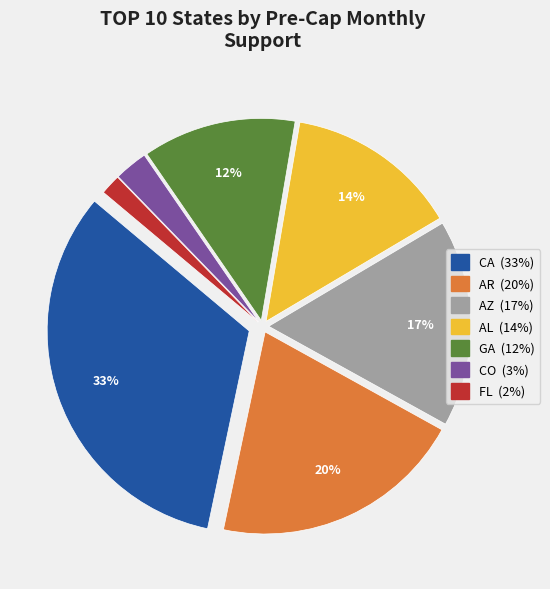

Count the number of slices in the pie.

7